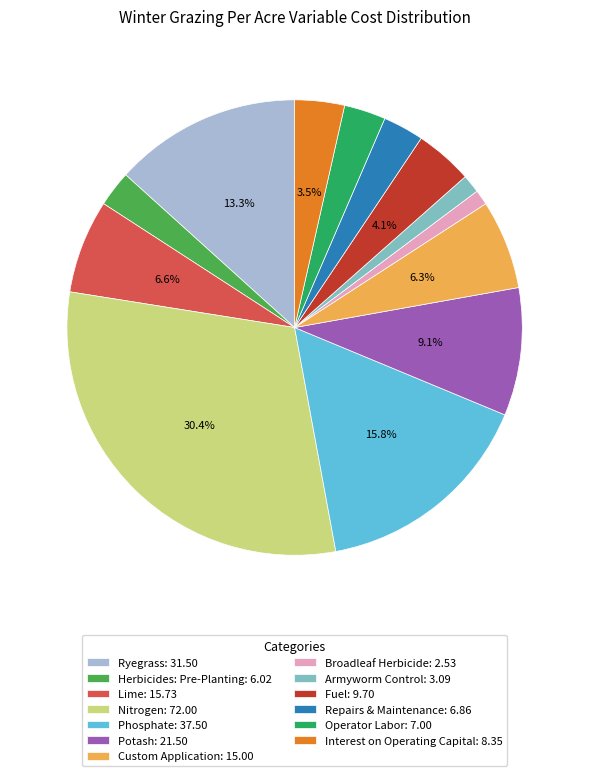

Which has a higher value, Operator Labor: 7.00 or Interest on Operating Capital: 8.35?

Interest on Operating Capital: 8.35